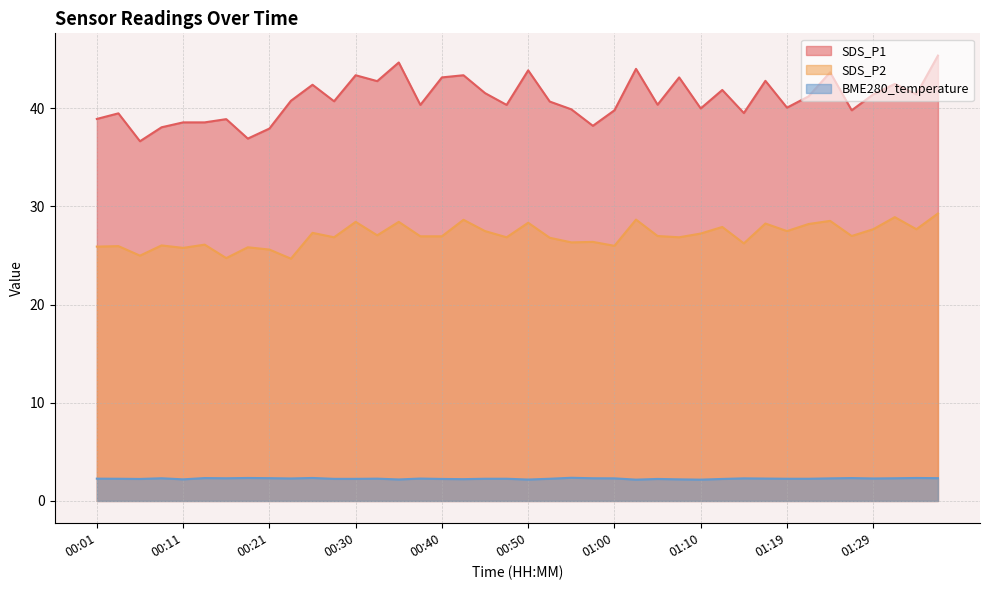

True or false: SDS_P1 has a value of 42.8 at 01:17.

True